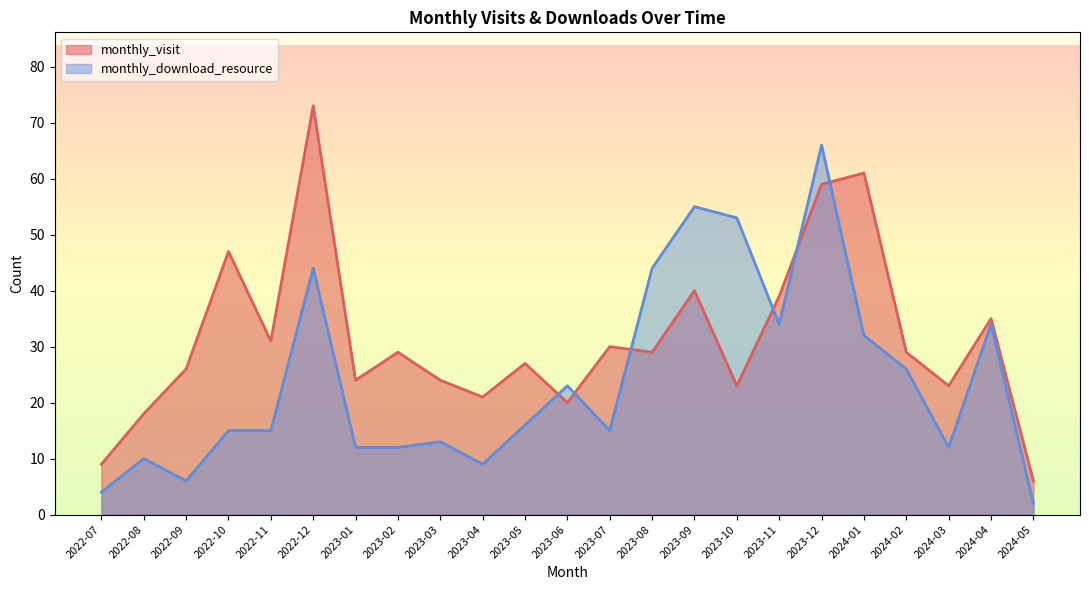

What is the label of the 15th point from the left?

2023-09